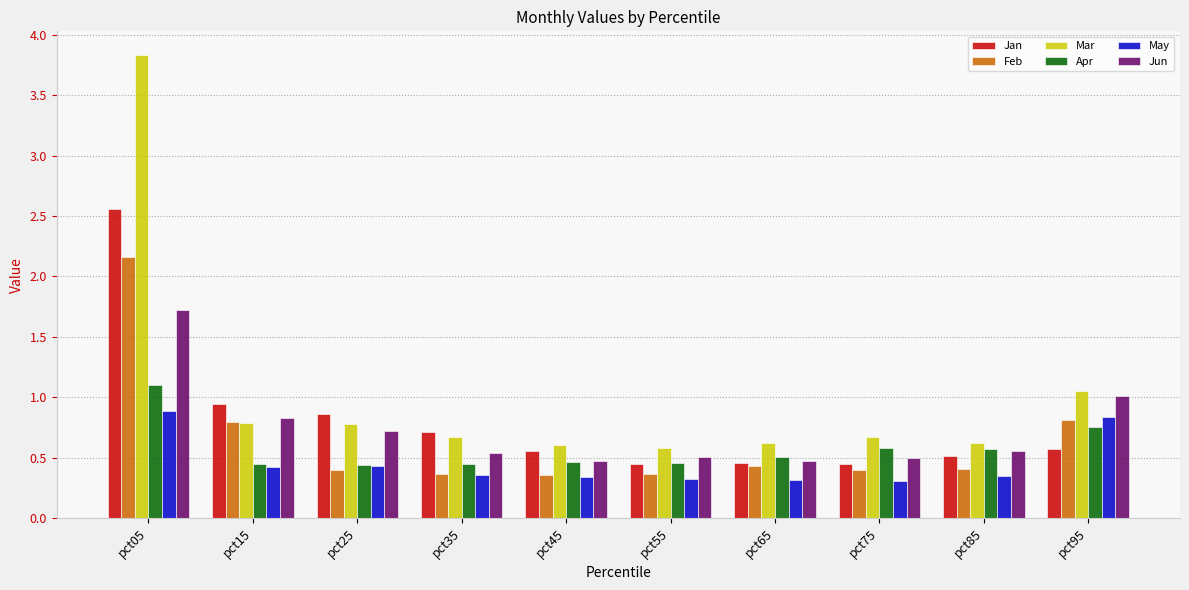

What is the total value across all series at pct95?

5.0